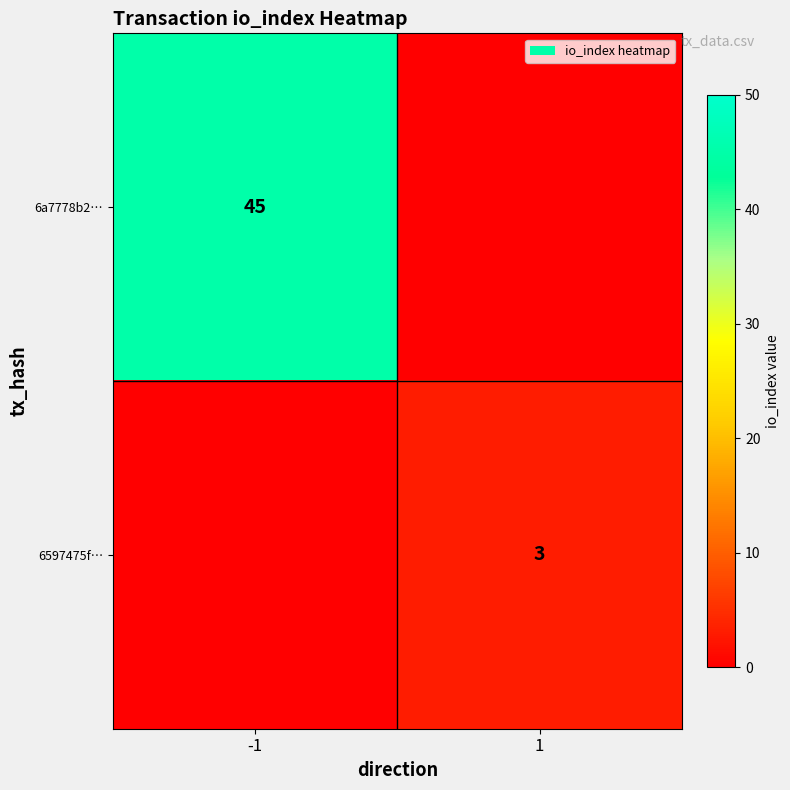

The value of 6597475f… at 1 is 3. True or false?

True